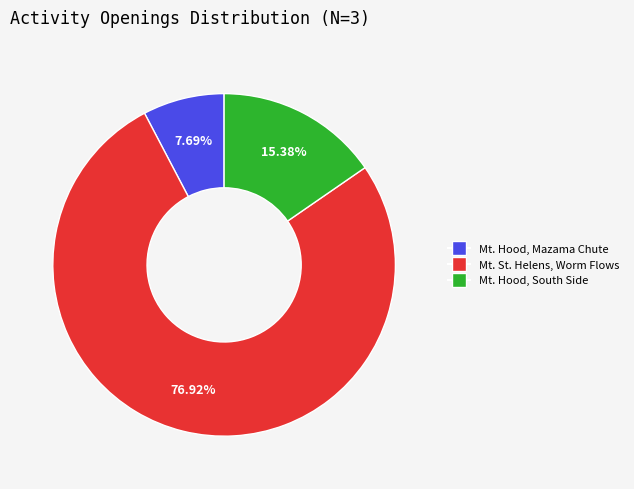

How many segments does this pie chart have?

3